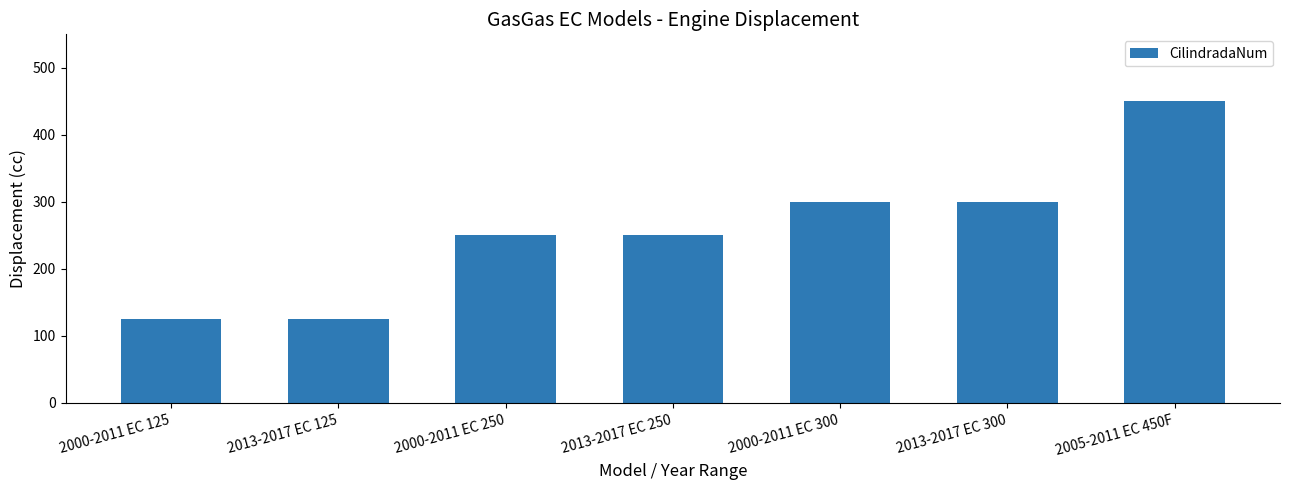

Reading left to right, list all the values displayed in this chart.

2000-2011 EC 125=125	2013-2017 EC 125=125	2000-2011 EC 250=250	2013-2017 EC 250=250	2000-2011 EC 300=300	2013-2017 EC 300=300	2005-2011 EC 450F=450